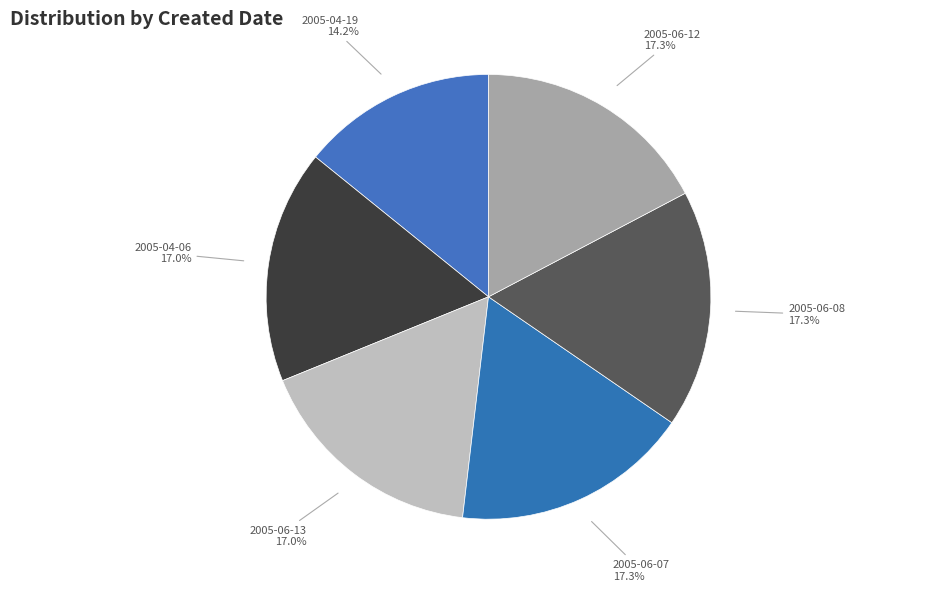

What percentage is the 2005-06-07 slice, to the nearest percent?

17%